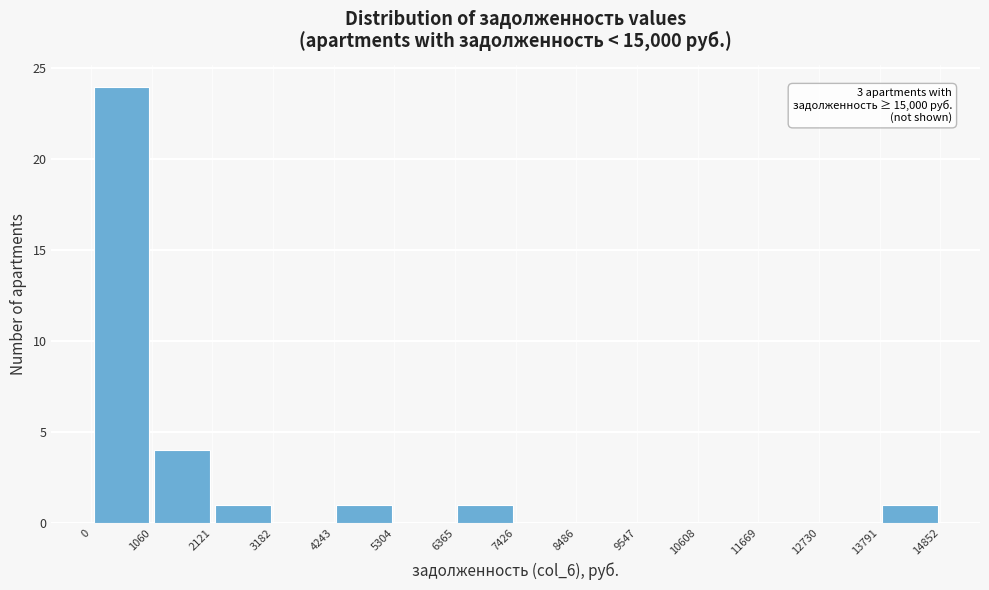

Which range on the x-axis has the tallest bar?

0 to 1060